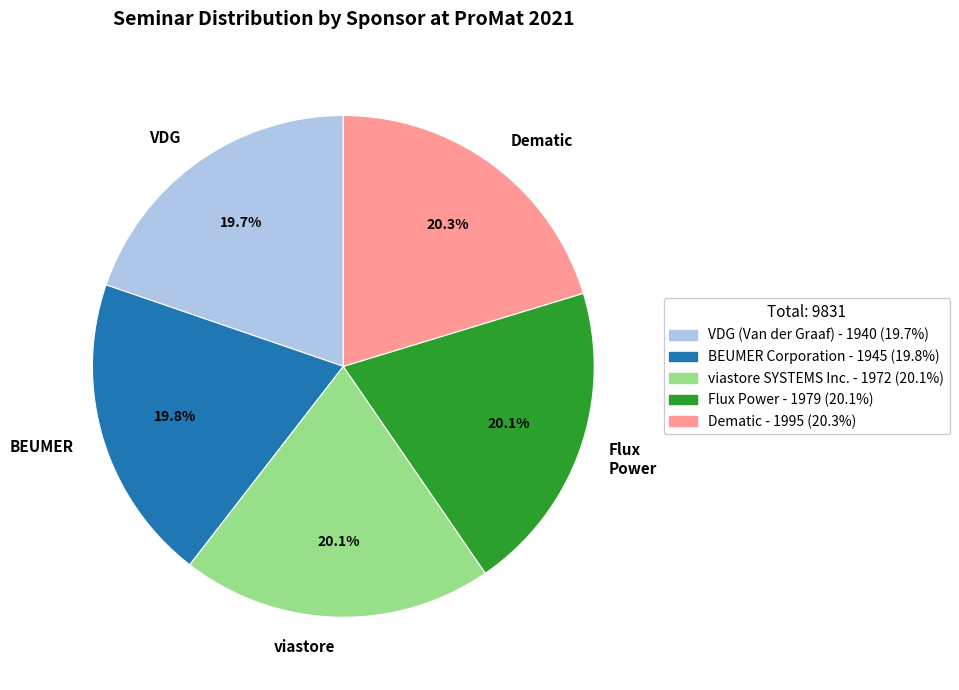

Does any single category account for the majority?

No